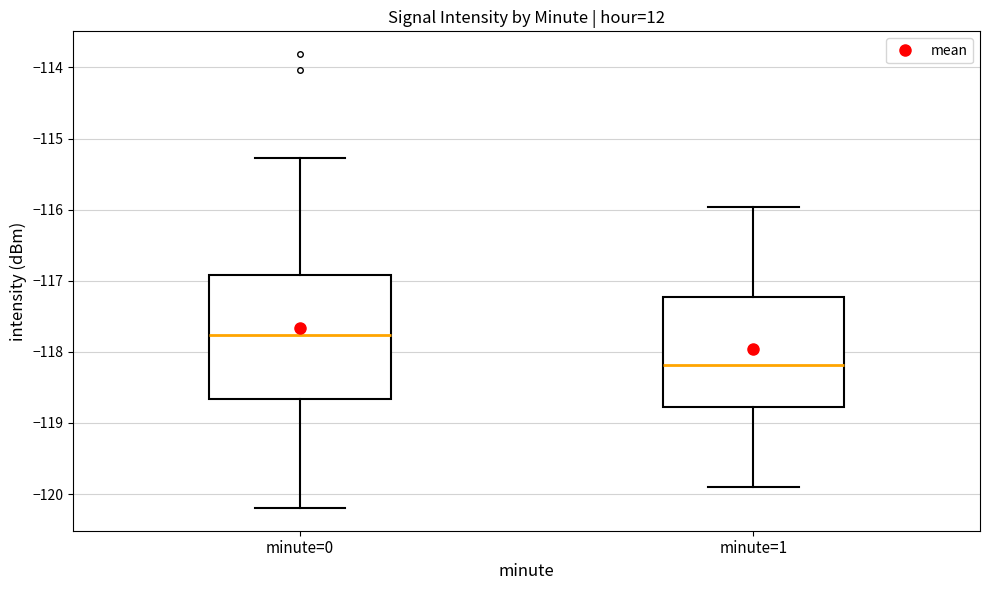

Reading left to right, transcribe this box plot: for each box, give where its median line is, the range the box spans, and where its two whiskers end, as read against the y-axis. The values are not printed on the chart, so give them approximately, as read against the axis.

minute=0: median -117.8, box -118.7 to -116.9, whiskers -120.2 to -115.3
minute=1: median -118.2, box -118.8 to -117.2, whiskers -119.9 to -116.0